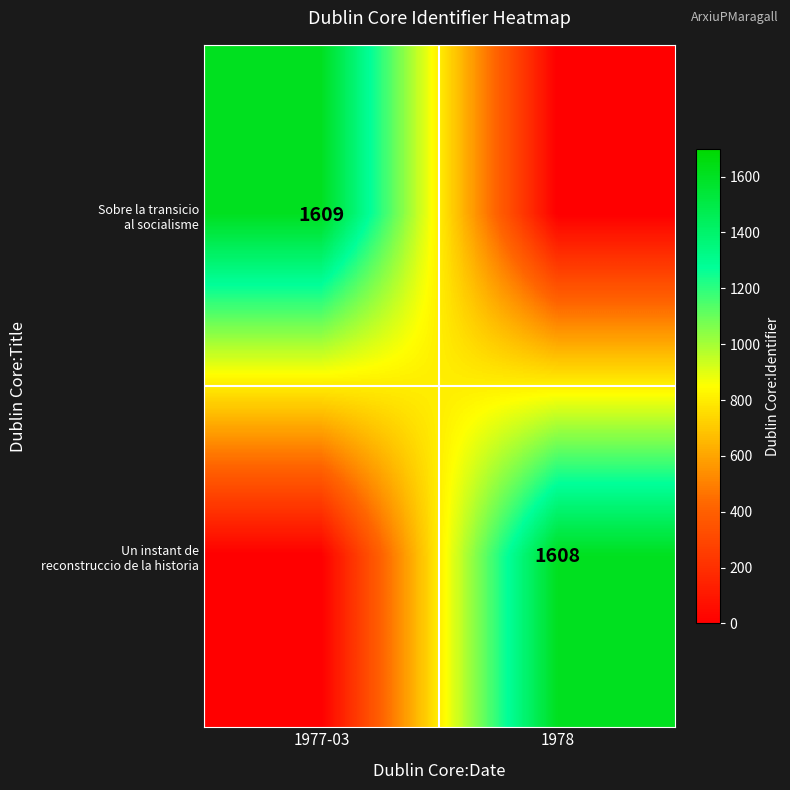

Which label corresponds to the smallest value in the chart?

1978